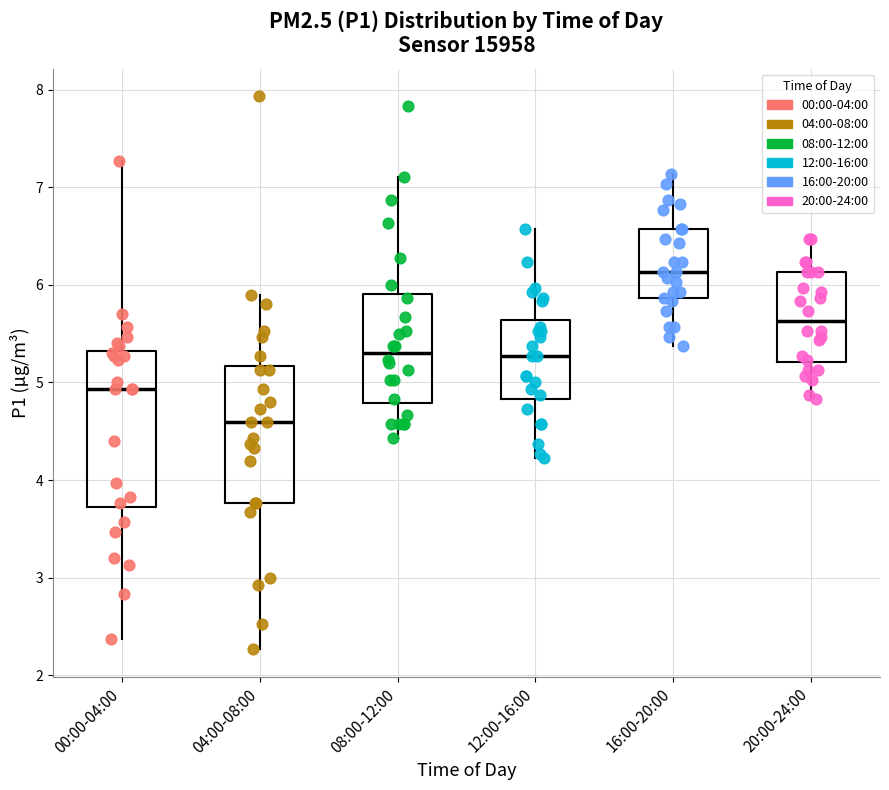

Reading left to right, read every box against the y-axis: the position of its median line, the range the box covers, and the ends of its whiskers. The values are not printed on the chart, so give them approximately, as read against the axis.

00:00-04:00: median 4.9, box 3.7 to 5.3, whiskers 2.4 to 7.3
04:00-08:00: median 4.6, box 3.8 to 5.2, whiskers 2.3 to 5.9
08:00-12:00: median 5.3, box 4.8 to 5.9, whiskers 4.4 to 7.1
12:00-16:00: median 5.3, box 4.8 to 5.6, whiskers 4.2 to 6.6
16:00-20:00: median 6.1, box 5.9 to 6.6, whiskers 5.4 to 7.1
20:00-24:00: median 5.6, box 5.2 to 6.1, whiskers 4.8 to 6.5